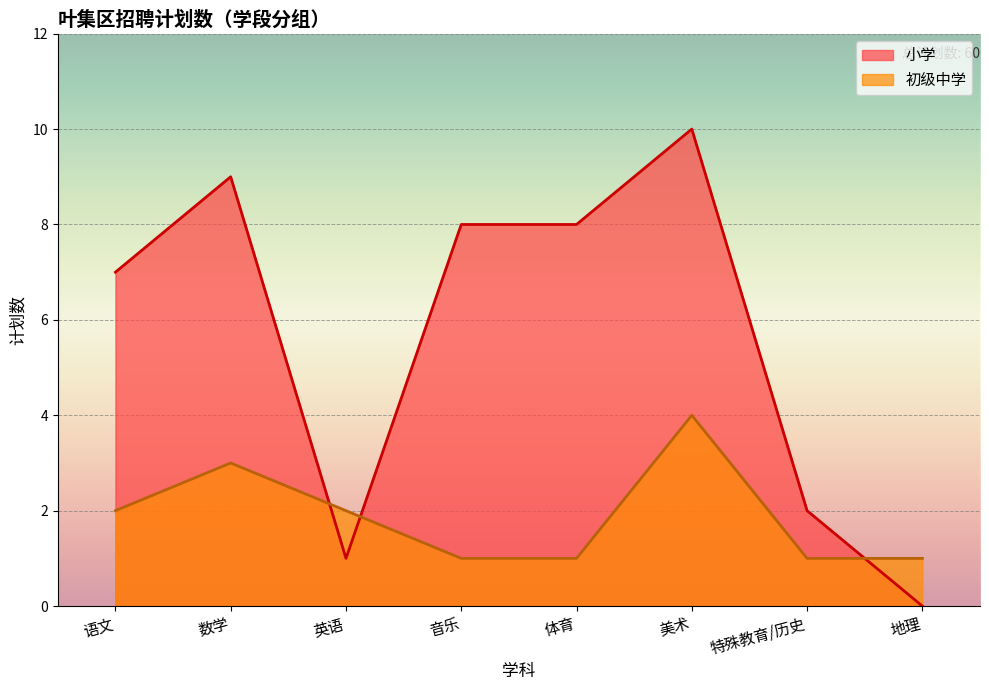

The value at 特殊教育/历史 is 1. True or false?

True